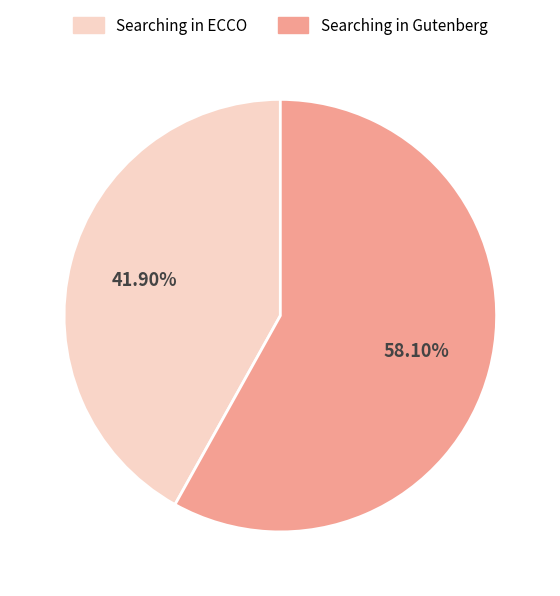

What is the total percentage of Searching in ECCO and Searching in Gutenberg?

100.0%